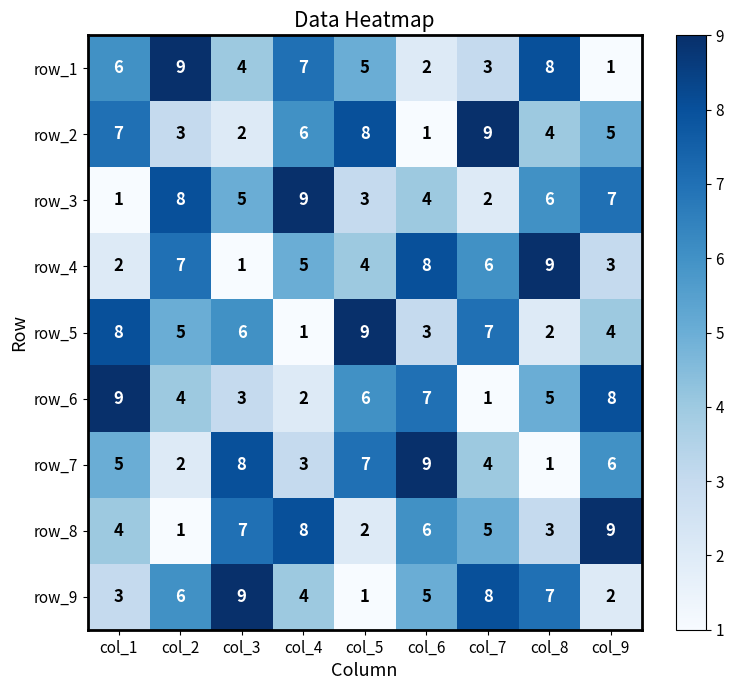

The row_3 series shows 3 at col_5. True or false?

True